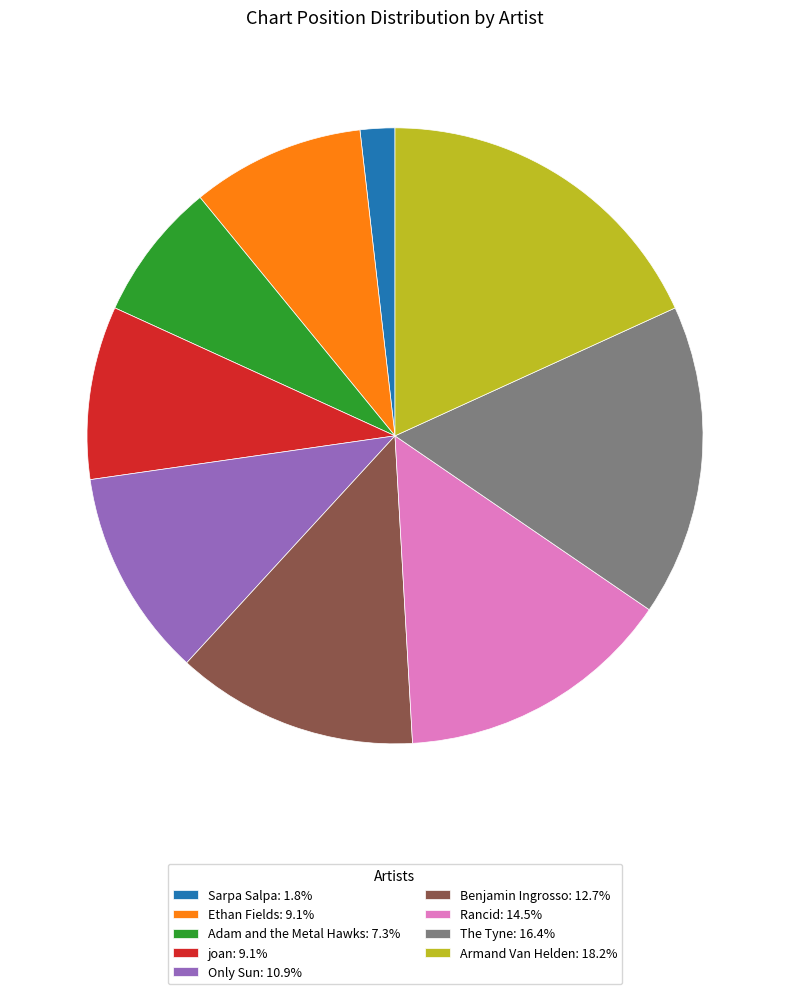

Is the sum of Only Sun: 10.9% and Armand Van Helden: 18.2% greater than half?

No